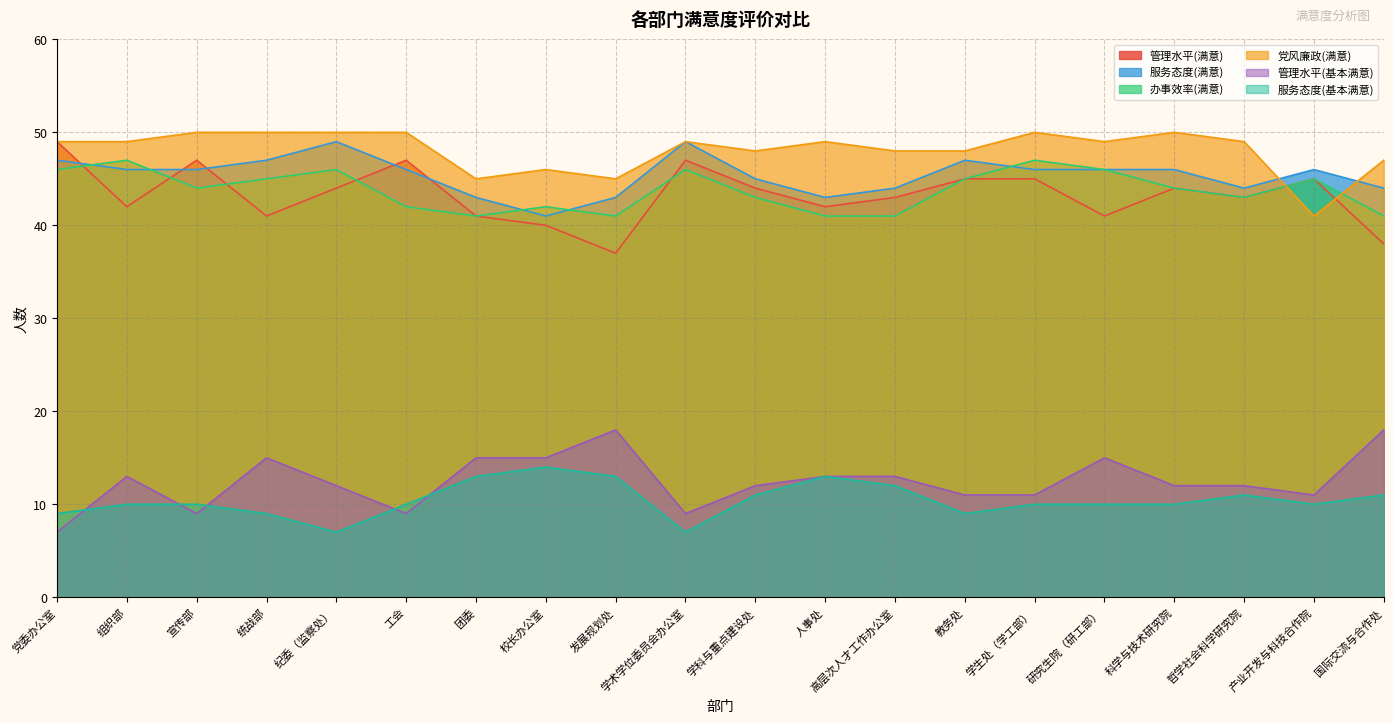

What is the lowest value of the 服务态度(基本满意) series?

7